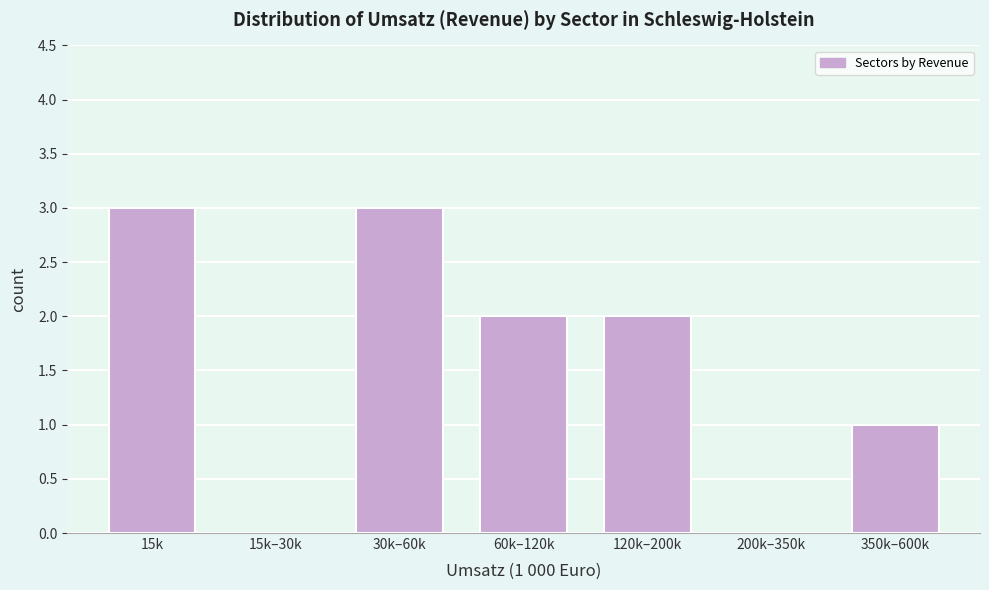

Reading left to right, list all the values displayed in this chart.

15k=3	15k–30k=0	30k–60k=3	60k–120k=2	120k–200k=2	200k–350k=0	350k–600k=1